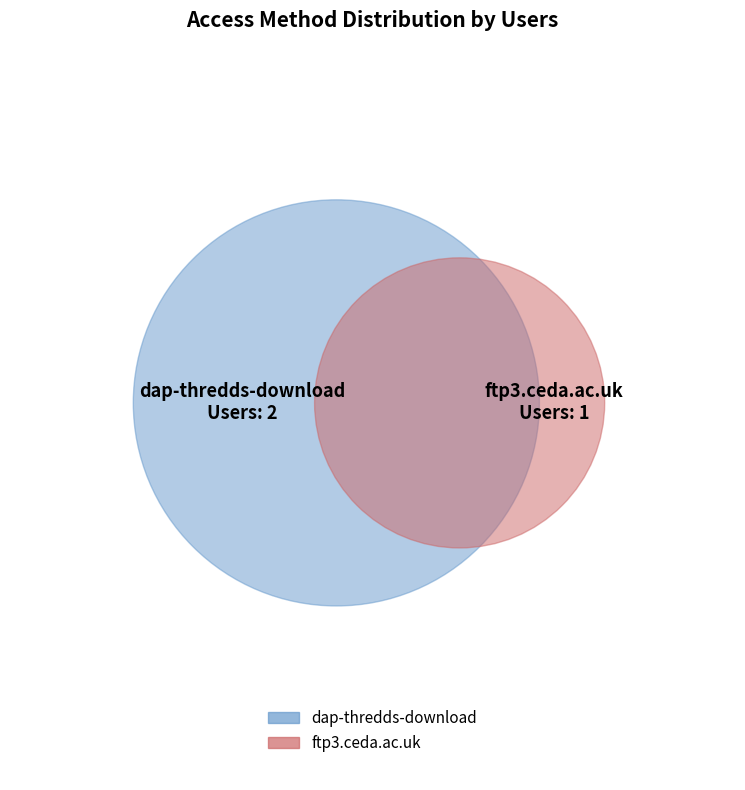

How many slices are in this pie chart?

2